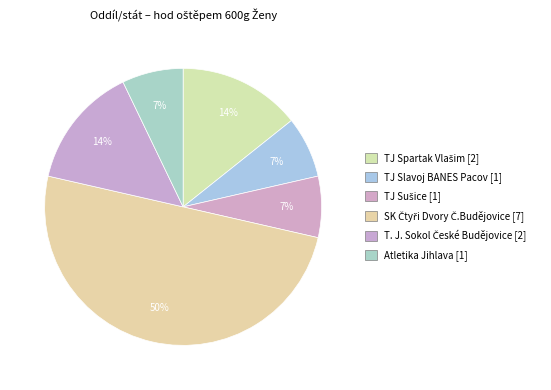

How many slices are in this pie chart?

6